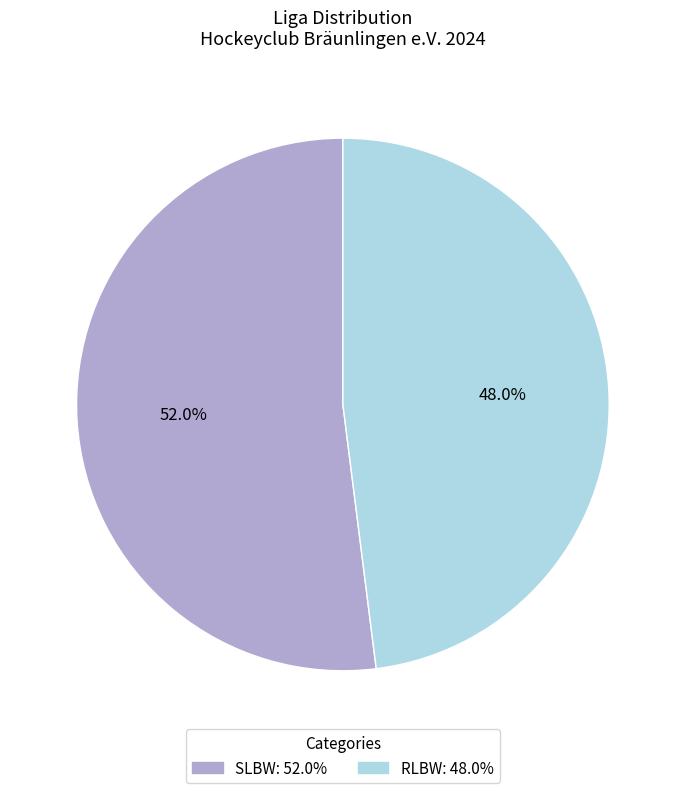

Rank the categories by value from highest to lowest.

SLBW, RLBW